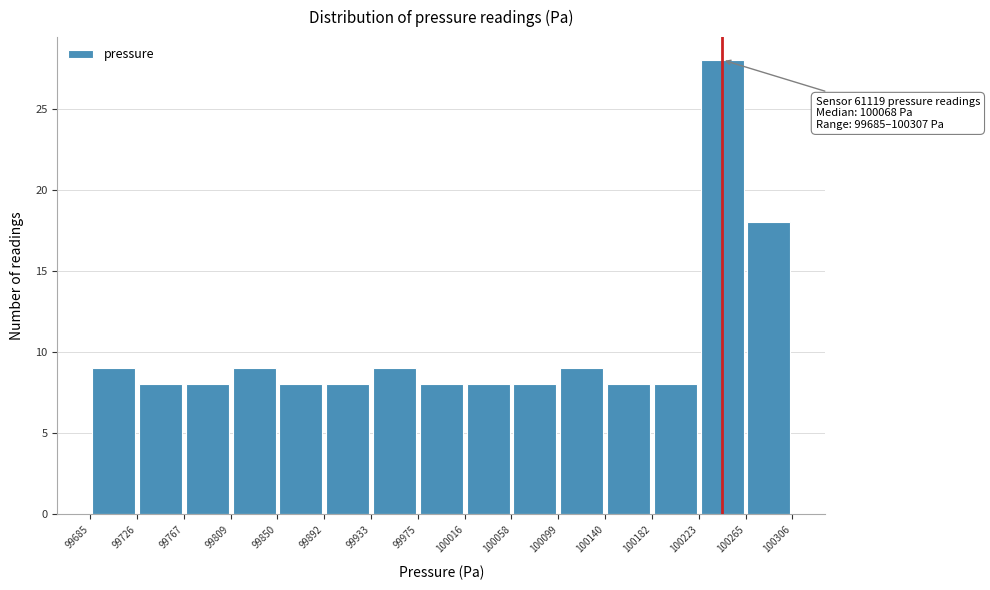

Over which range of the x-axis is the bar tallest?

100223 to 100265